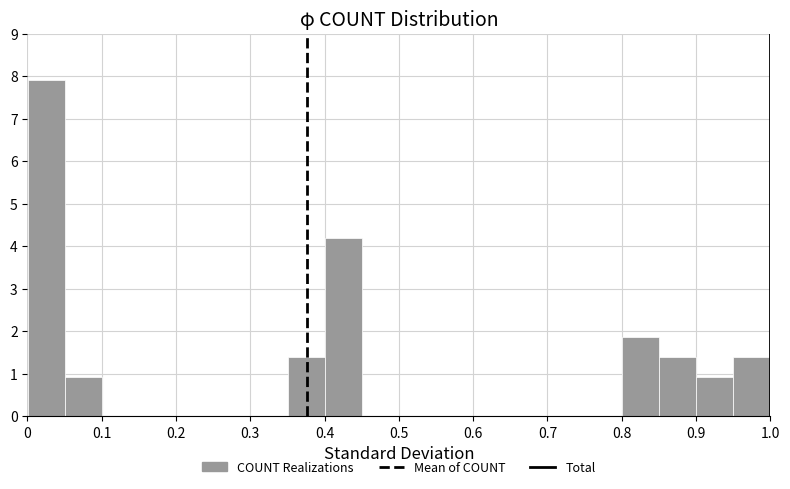

Reading left to right, list every bar in this chart as the range it spans on the x-axis followed by its height. Neither the bar edges nor the heights are printed on the chart, so give them approximately, as read against the axes.

0.00 to 0.05: 7.9
0.05 to 0.10: 0.9
0.10 to 0.15: 0
0.15 to 0.20: 0
0.20 to 0.25: 0
0.25 to 0.30: 0
0.30 to 0.35: 0
0.35 to 0.40: 1.4
0.40 to 0.45: 4.2
0.45 to 0.50: 0
0.50 to 0.55: 0
0.55 to 0.60: 0
0.60 to 0.65: 0
0.65 to 0.70: 0
0.70 to 0.75: 0
0.75 to 0.80: 0
0.80 to 0.85: 1.9
0.85 to 0.90: 1.4
0.90 to 0.95: 0.9
0.95 to 1.00: 1.4